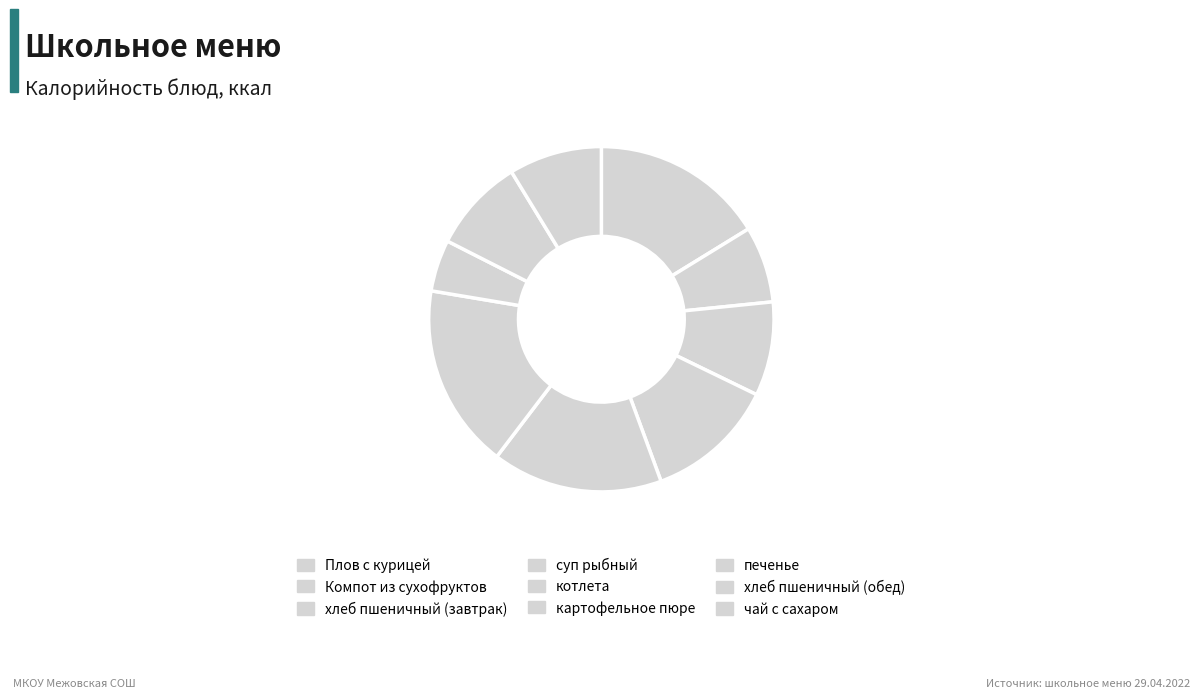

True or false: Плов с курицей accounts for 16% of the total.

True